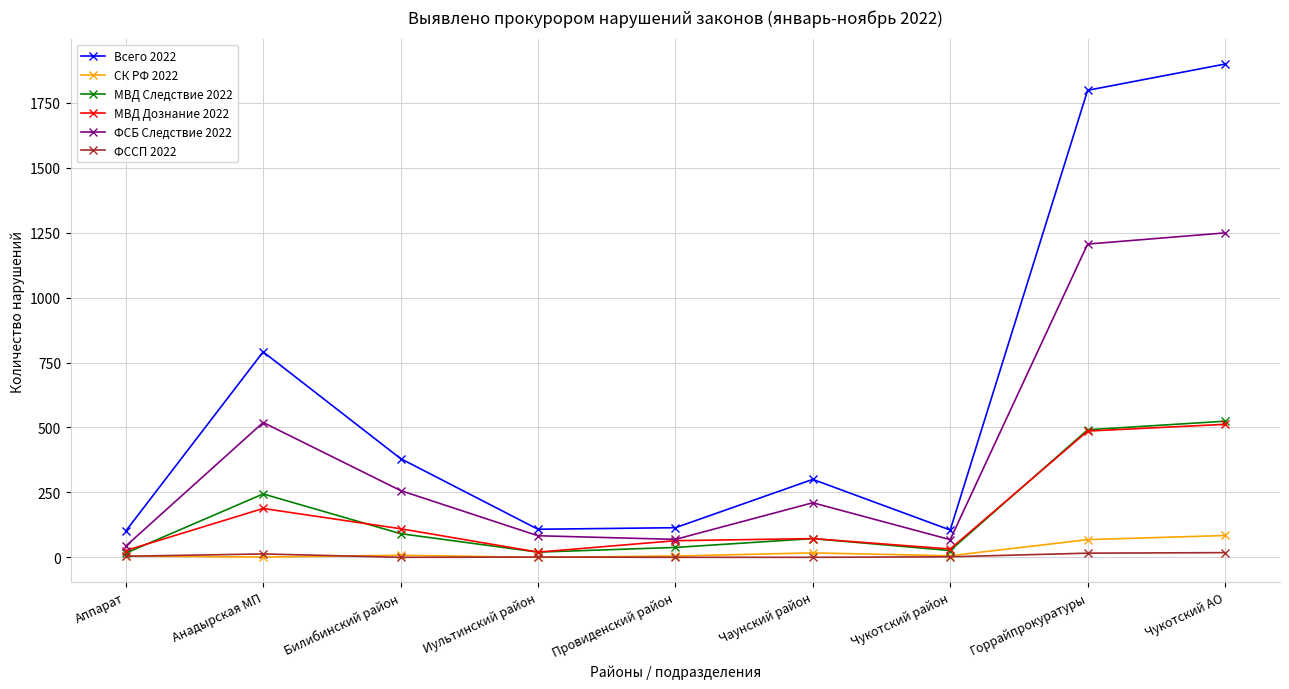

True or false: Всего 2022 and МВД Дознание 2022 cross at least once.

False